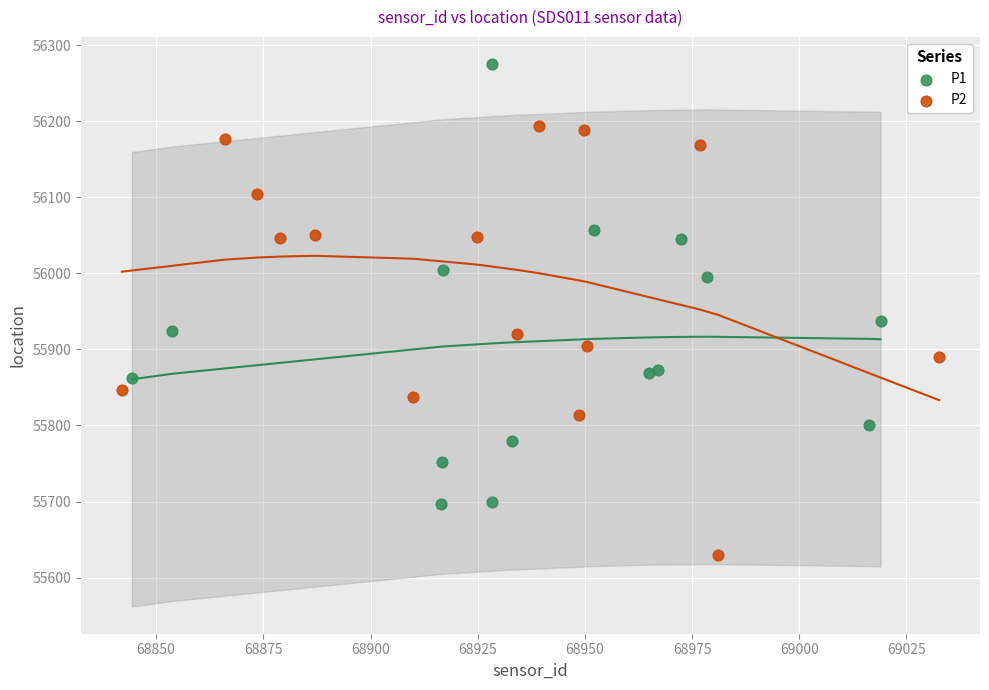

Which series reaches the maximum Y coordinate?

P1